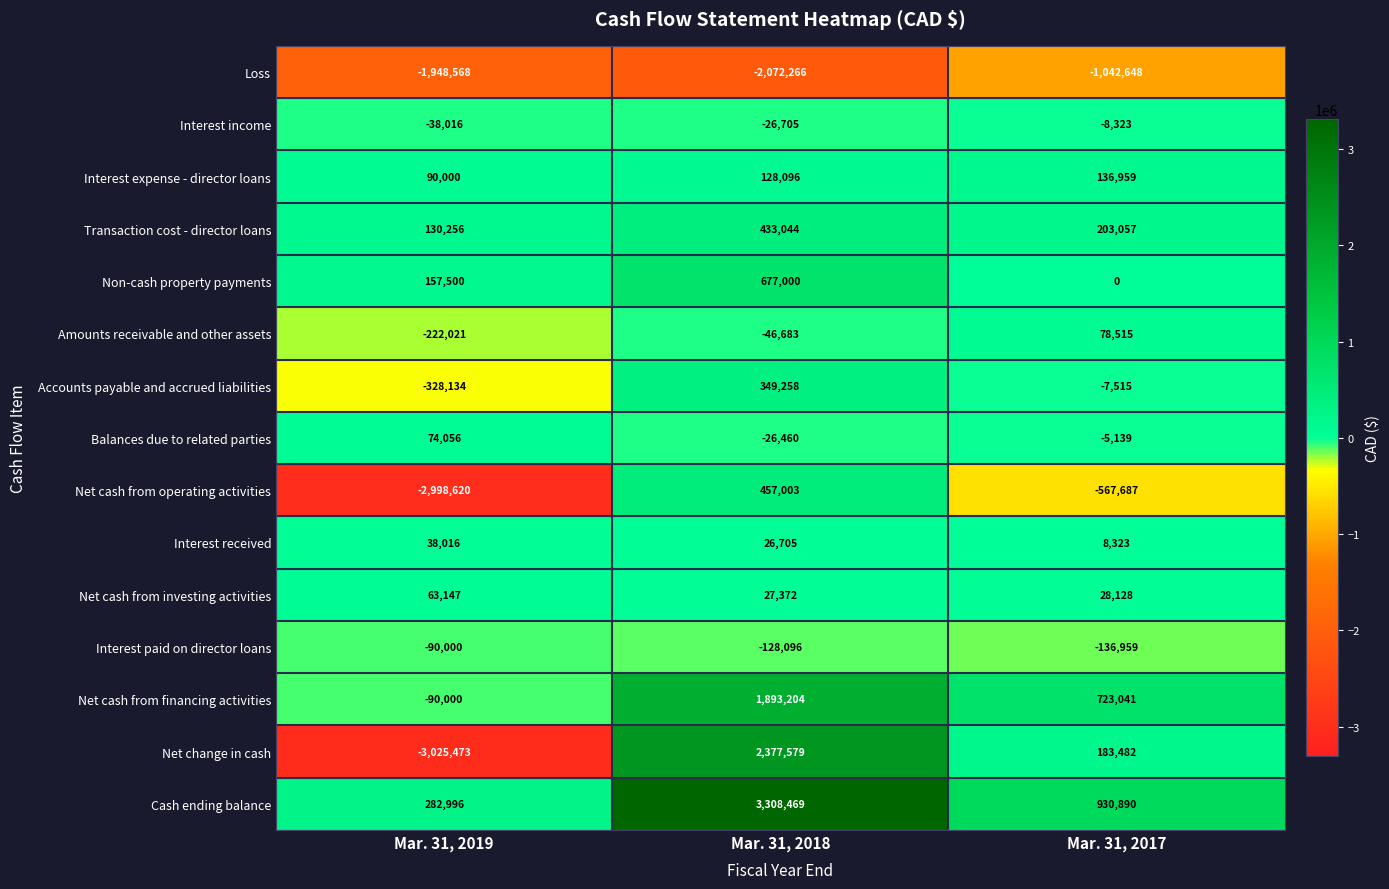

What is the difference between the Interest income values at Mar. 31, 2018 and Mar. 31, 2017?

18382